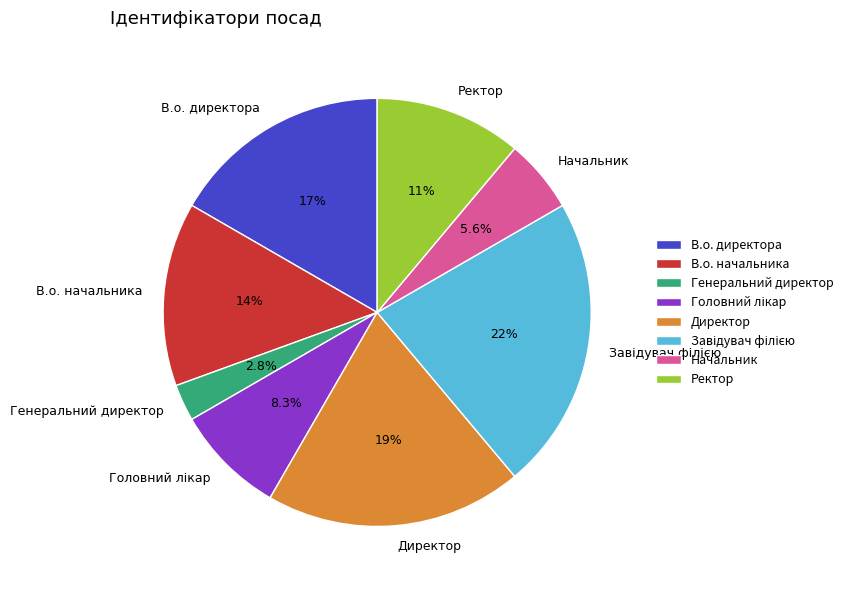

What percentage is the Директор slice, to the nearest percent?

19%